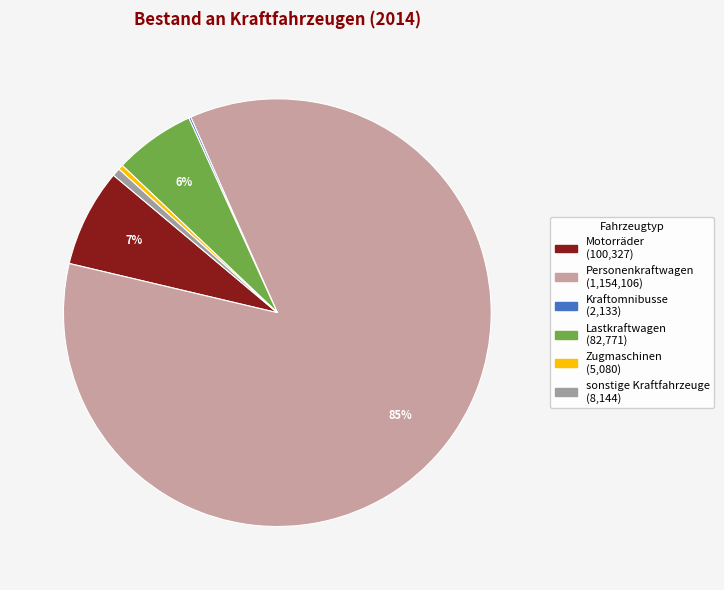

Is there a majority slice in this chart?

Yes